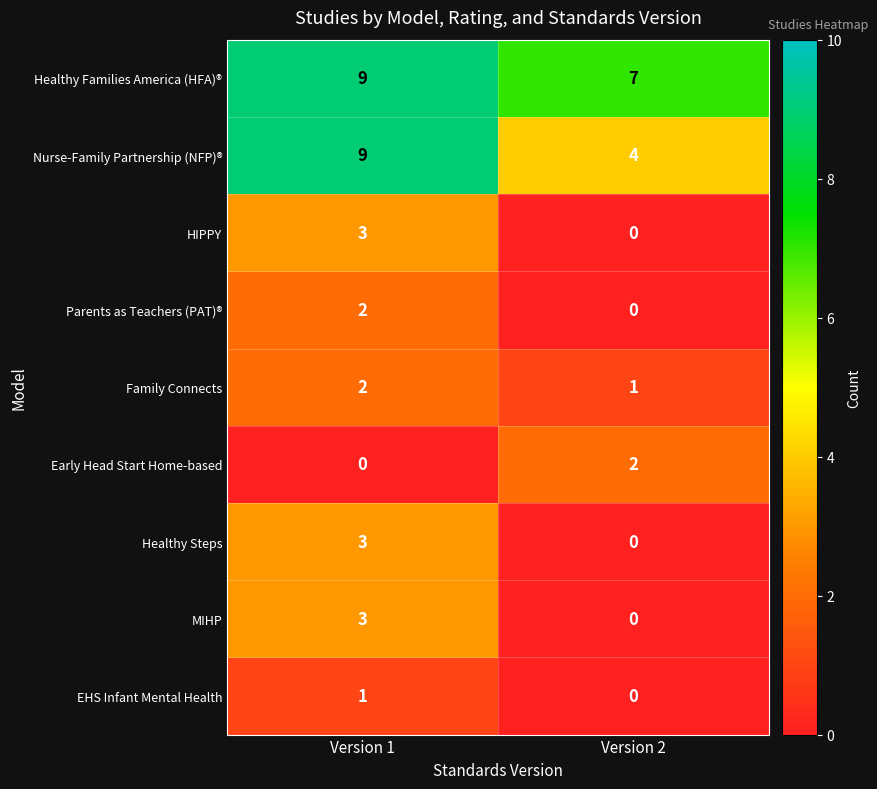

Reading left to right, list all the values displayed in this chart.

Healthy Families America (HFA)®: 9	7
Nurse-Family Partnership (NFP)®: 9	4
HIPPY: 3	0
Parents as Teachers (PAT)®: 2	0
Family Connects: 2	1
Early Head Start Home-based: 0	2
Healthy Steps: 3	0
MIHP: 3	0
EHS Infant Mental Health: 1	0